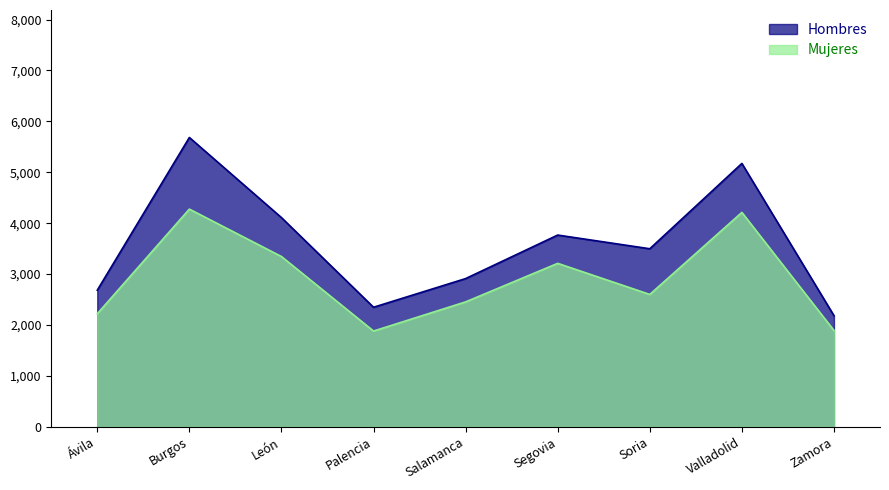

What is the label of the 1st point from the left?

Ávila